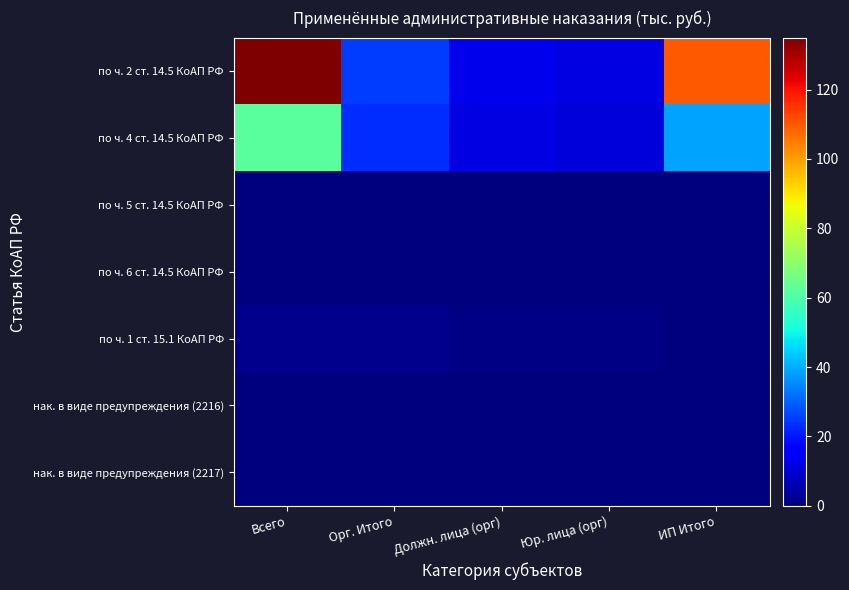

Which label corresponds to the largest value in the chart?

Всего